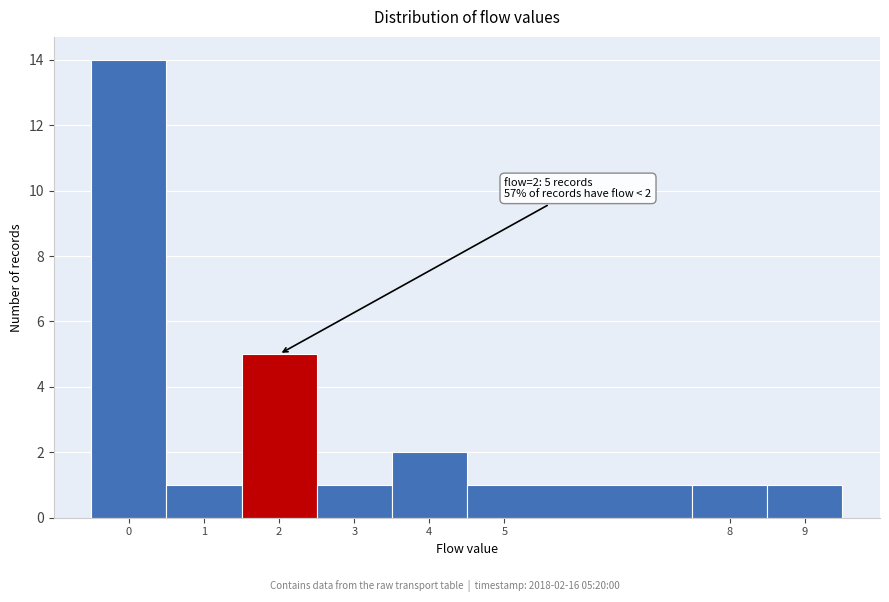

Over which range of the x-axis is the bar tallest?

-0.5 to 0.5